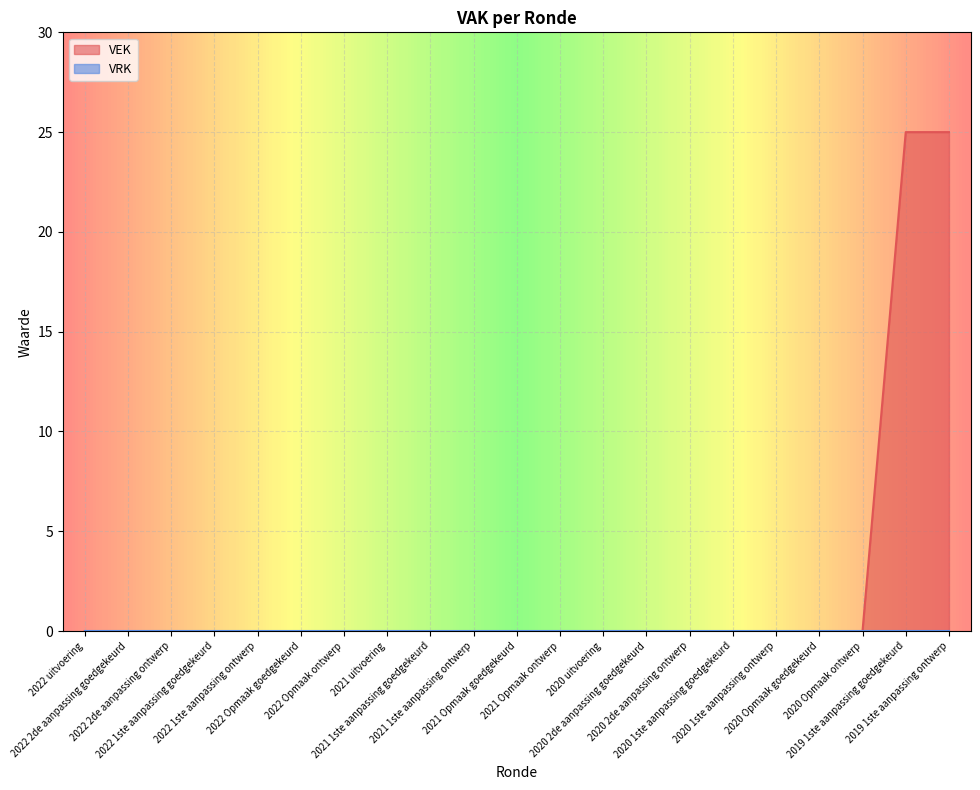

What is the label of the 15th point from the right?

2022 Opmaak ontwerp